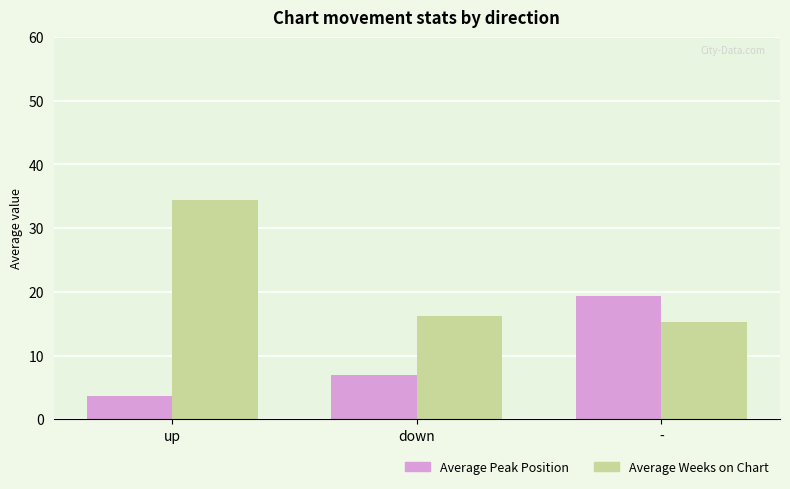

True or false: Average Weeks on Chart has a value of 34.5 at up.

True